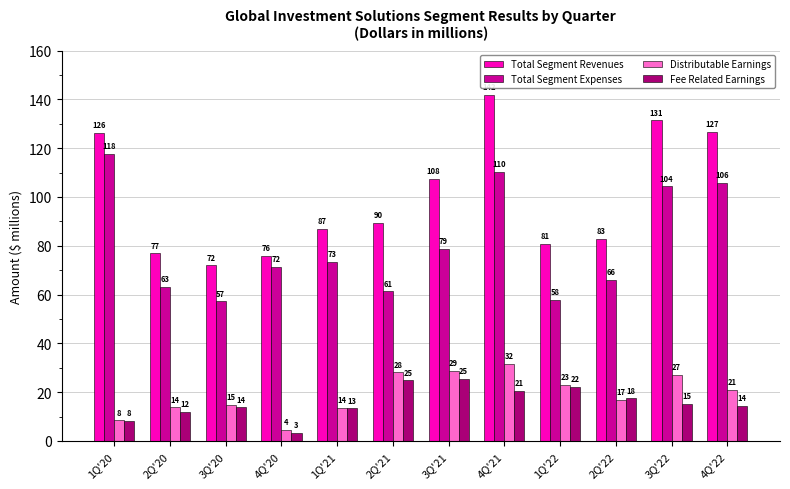

What is the minimum value shown in the chart?

3.3